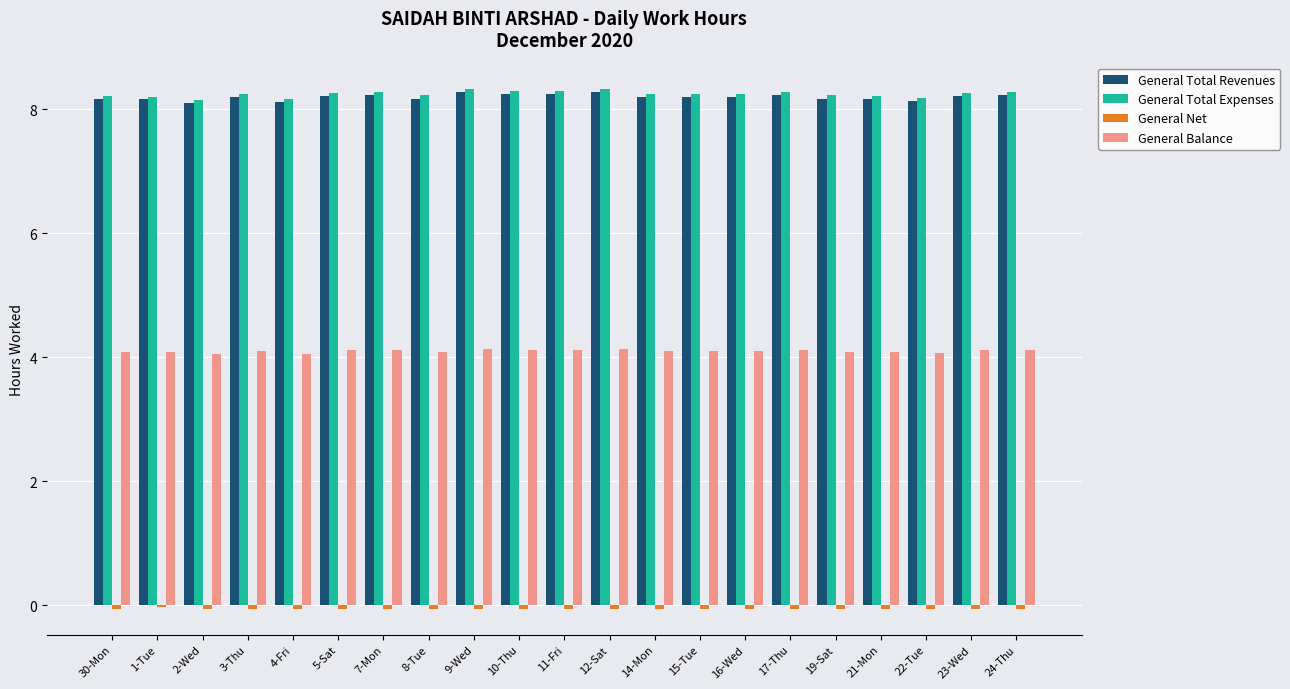

True or false: General Balance has a value of 4.1 at 11-Fri.

True